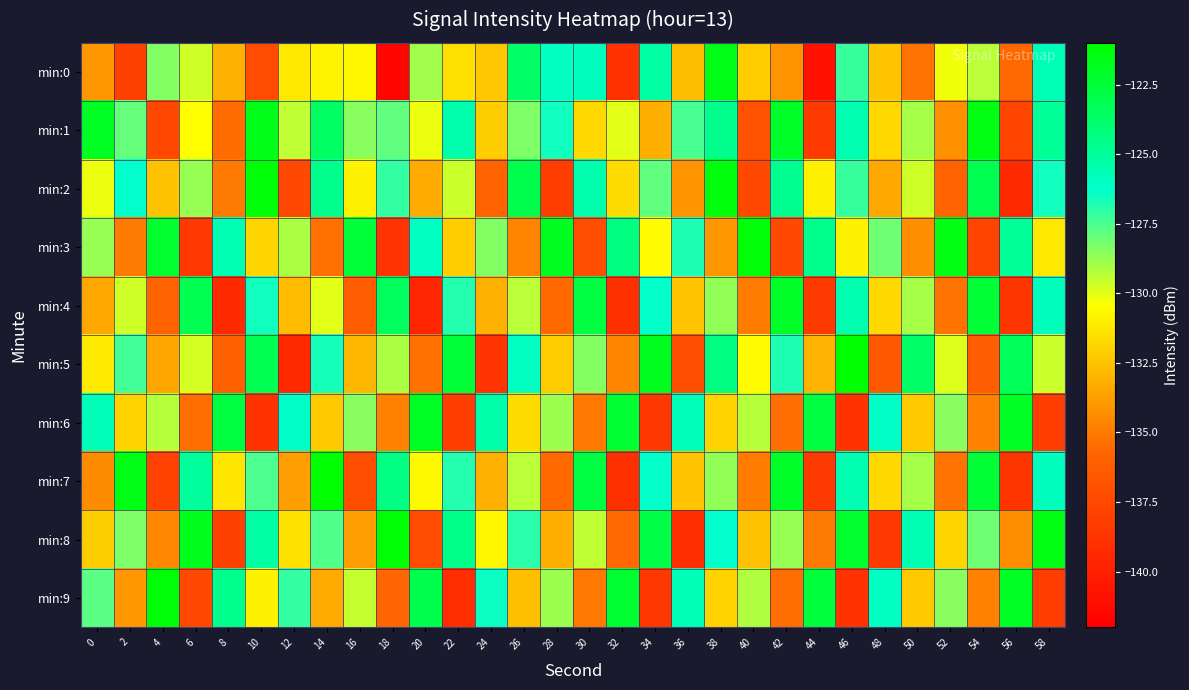

At how many categories does at least one series exceed -134?

30